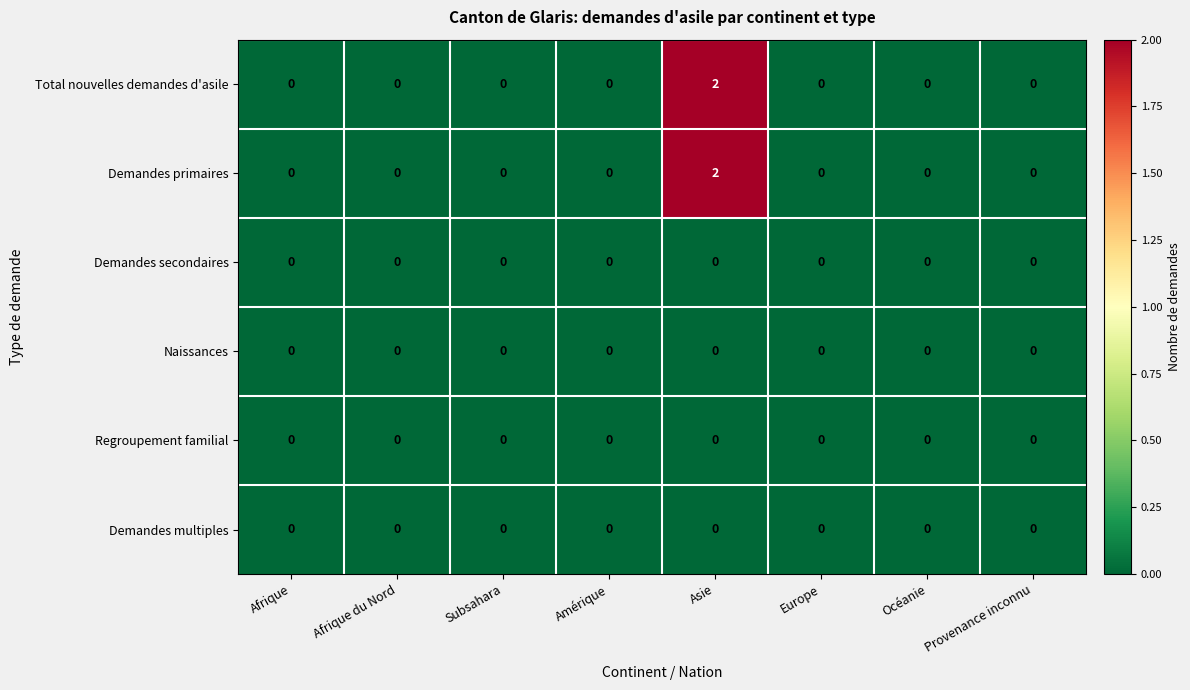

Is it true that Demandes primaires equals 1 at Europe?

False